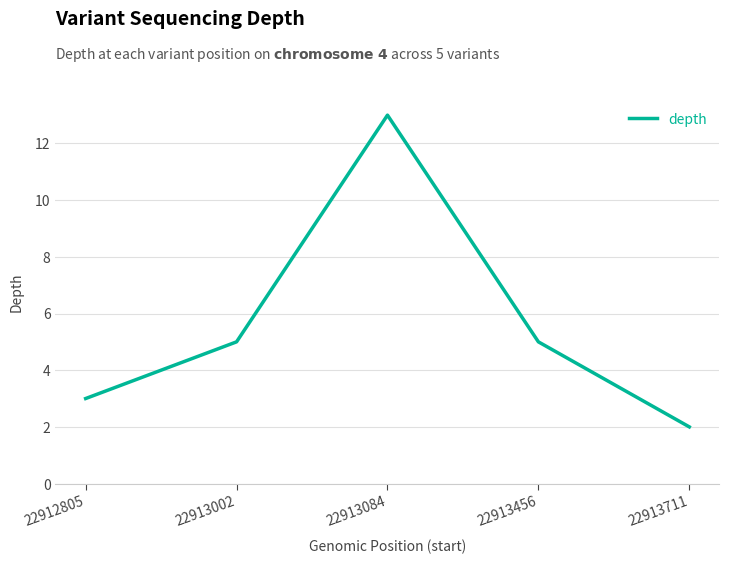

Does the chart display data point markers on the line(s)?

No